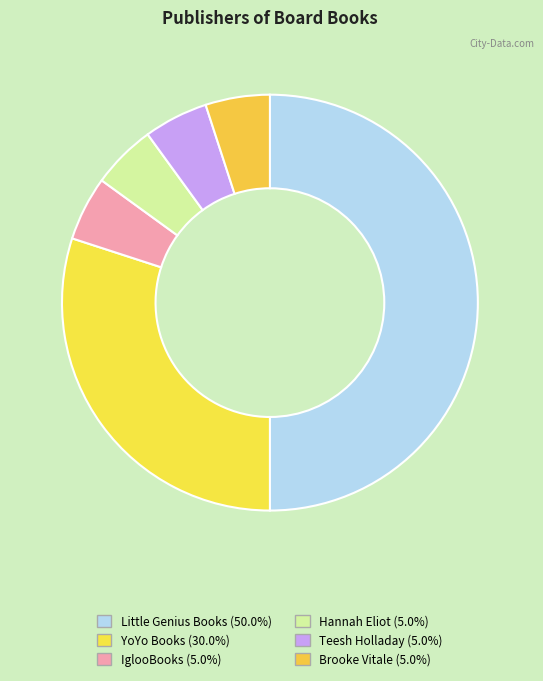

True or false: Teesh Holladay accounts for 5% of the total.

True